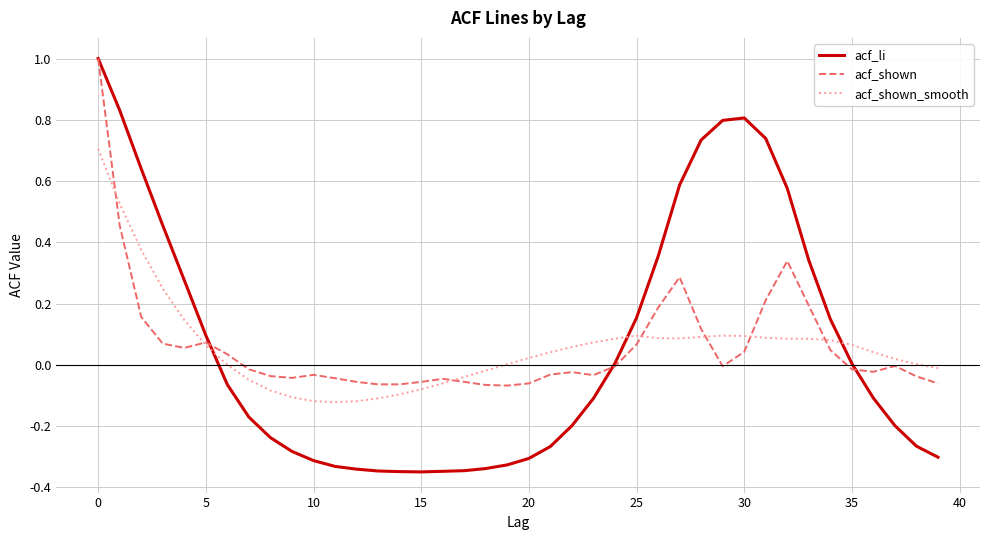

True or false: acf_shown_smooth and acf_shown intersect in this chart.

True